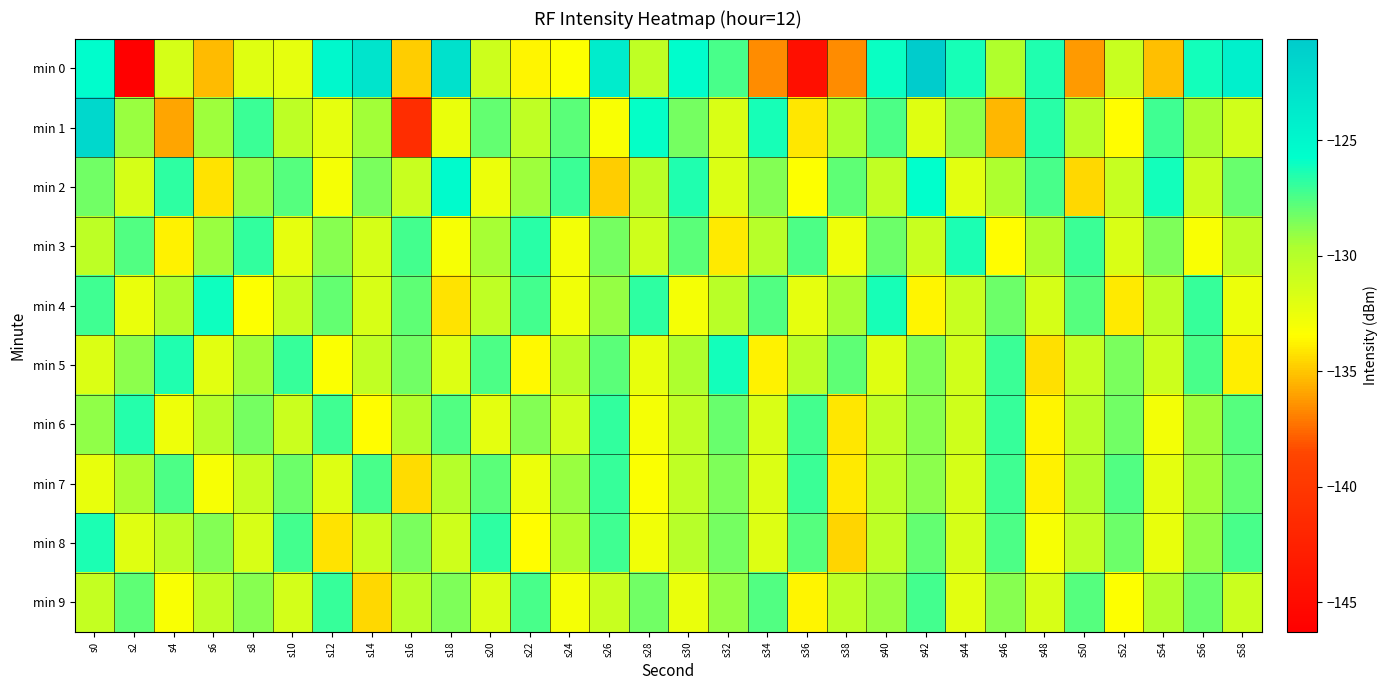

Reading left to right, list all the values displayed in this chart.

min 0: s0=-125.6	s2=-146.3	s4=-131.5	s6=-135.4	s8=-132.0	s10=-132.3	s12=-125.1	s14=-123.1	s16=-134.8	s18=-122.8	s20=-131.1	s22=-133.7	s24=-133.4	s26=-123.8	s28=-130.5	s30=-125.6	s32=-127.3	s34=-136.7	s36=-144.5	s38=-136.6	s40=-126.0	s42=-120.6	s44=-126.2	s46=-129.8	s48=-126.4	s50=-136.2	s52=-130.9	s54=-135.2	s56=-126.2	s58=-124.2
min 1: s0=-121.8	s2=-129.2	s4=-135.9	s6=-129.3	s8=-127.1	s10=-130.4	s12=-132.3	s14=-129.4	s16=-141.2	s18=-132.5	s20=-128.0	s22=-130.5	s24=-127.8	s26=-133.2	s28=-125.9	s30=-128.4	s32=-131.7	s34=-126.3	s36=-134.1	s38=-129.8	s40=-127.5	s42=-132.0	s44=-128.9	s46=-135.4	s48=-126.7	s50=-130.1	s52=-133.5	s54=-127.2	s56=-129.6	s58=-131.3
min 2: s0=-128.3	s2=-131.5	s4=-126.8	s6=-134.2	s8=-129.1	s10=-127.7	s12=-133.0	s14=-128.5	s16=-130.9	s18=-125.4	s20=-132.6	s22=-129.3	s24=-127.1	s26=-134.8	s28=-130.2	s30=-126.5	s32=-131.8	s34=-128.7	s36=-133.4	s38=-127.9	s40=-130.6	s42=-125.8	s44=-132.1	s46=-129.7	s48=-127.4	s50=-134.5	s52=-130.8	s54=-126.2	s56=-131.0	s58=-128.1
min 3: s0=-130.4	s2=-127.6	s4=-133.8	s6=-129.2	s8=-126.9	s10=-132.3	s12=-128.8	s14=-131.5	s16=-127.3	s18=-133.1	s20=-129.5	s22=-126.7	s24=-132.9	s26=-128.4	s28=-131.2	s30=-127.8	s32=-134.0	s34=-130.1	s36=-127.5	s38=-132.7	s40=-128.2	s42=-130.9	s44=-126.4	s46=-133.5	s48=-129.8	s50=-127.1	s52=-131.7	s54=-128.6	s56=-133.2	s58=-130.3
min 4: s0=-127.2	s2=-132.5	s4=-129.8	s6=-126.1	s8=-133.4	s10=-130.7	s12=-128.0	s14=-131.6	s16=-127.9	s18=-134.2	s20=-130.5	s22=-127.3	s24=-132.8	s26=-129.1	s28=-126.8	s30=-133.0	s32=-130.2	s34=-127.6	s36=-132.3	s38=-129.5	s40=-126.3	s42=-133.7	s44=-130.9	s46=-128.2	s48=-131.5	s50=-127.7	s52=-134.0	s54=-130.4	s56=-127.0	s58=-132.6
min 5: s0=-131.8	s2=-128.9	s4=-126.5	s6=-132.1	s8=-129.4	s10=-127.0	s12=-133.3	s14=-130.6	s16=-128.3	s18=-131.9	s20=-127.5	s22=-133.6	s24=-130.0	s26=-127.8	s28=-132.4	s30=-129.7	s32=-126.2	s34=-133.8	s36=-130.3	s38=-127.9	s40=-132.0	s42=-128.6	s44=-131.3	s46=-127.1	s48=-134.3	s50=-130.8	s52=-128.5	s54=-131.1	s56=-127.4	s58=-133.9
min 6: s0=-129.0	s2=-126.6	s4=-132.7	s6=-130.1	s8=-128.4	s10=-131.0	s12=-127.2	s14=-133.5	s16=-129.9	s18=-127.6	s20=-132.2	s22=-128.7	s24=-131.4	s26=-126.9	s28=-133.0	s30=-130.5	s32=-128.1	s34=-131.7	s36=-127.3	s38=-134.1	s40=-130.6	s42=-128.8	s44=-131.2	s46=-127.0	s48=-133.7	s50=-130.2	s52=-128.3	s54=-132.9	s56=-129.3	s58=-127.7
min 7: s0=-132.4	s2=-129.6	s4=-127.5	s6=-133.1	s8=-130.8	s10=-128.2	s12=-131.9	s14=-127.4	s16=-134.4	s18=-130.0	s20=-127.8	s22=-132.6	s24=-129.2	s26=-127.0	s28=-133.3	s30=-130.5	s32=-128.6	s34=-131.8	s36=-127.1	s38=-134.0	s40=-130.3	s42=-128.9	s44=-131.5	s46=-127.2	s48=-133.8	s50=-129.8	s52=-127.6	s54=-132.2	s56=-129.4	s58=-128.0
min 8: s0=-126.4	s2=-132.0	s4=-130.3	s6=-128.7	s8=-131.6	s10=-127.3	s12=-134.2	s14=-130.9	s16=-128.5	s18=-131.2	s20=-126.8	s22=-133.5	s24=-129.7	s26=-127.2	s28=-132.8	s30=-130.1	s32=-128.4	s34=-131.9	s36=-127.7	s38=-134.6	s40=-130.4	s42=-128.0	s44=-131.5	s46=-127.5	s48=-133.1	s50=-130.6	s52=-128.2	s54=-132.4	s56=-129.0	s58=-127.4
min 9: s0=-130.7	s2=-127.9	s4=-133.2	s6=-130.5	s8=-128.8	s10=-131.4	s12=-127.0	s14=-134.5	s16=-130.2	s18=-128.6	s20=-131.8	s22=-127.4	s24=-133.0	s26=-130.9	s28=-128.3	s30=-132.5	s32=-129.1	s34=-127.6	s36=-133.7	s38=-130.4	s40=-129.2	s42=-127.3	s44=-132.1	s46=-128.8	s48=-131.6	s50=-127.7	s52=-133.4	s54=-129.9	s56=-128.1	s58=-131.0